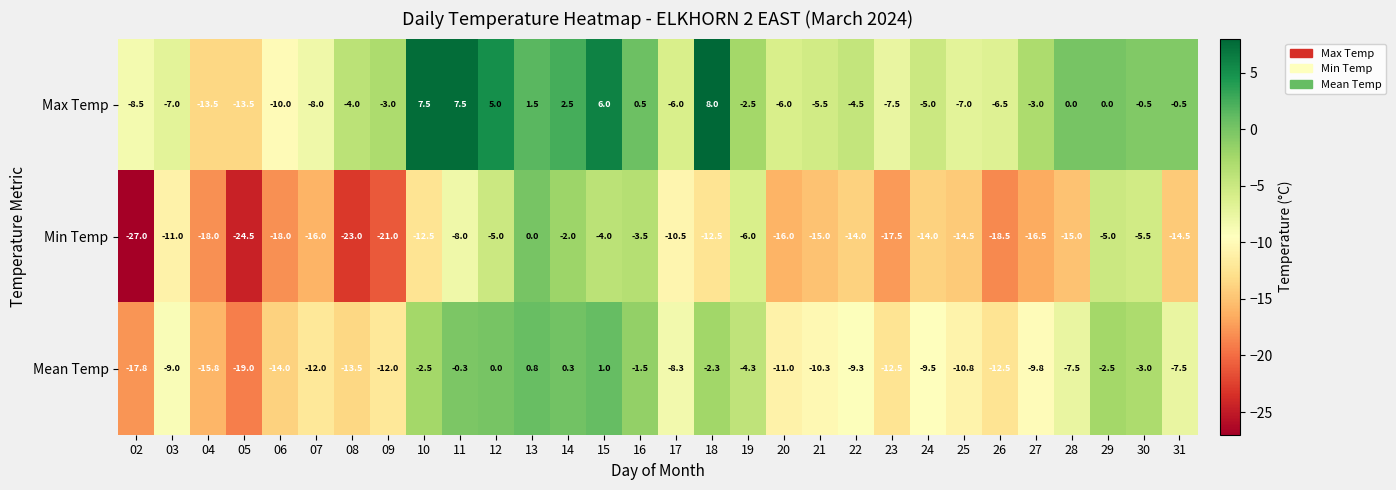

How many distinct data groups are displayed?

3